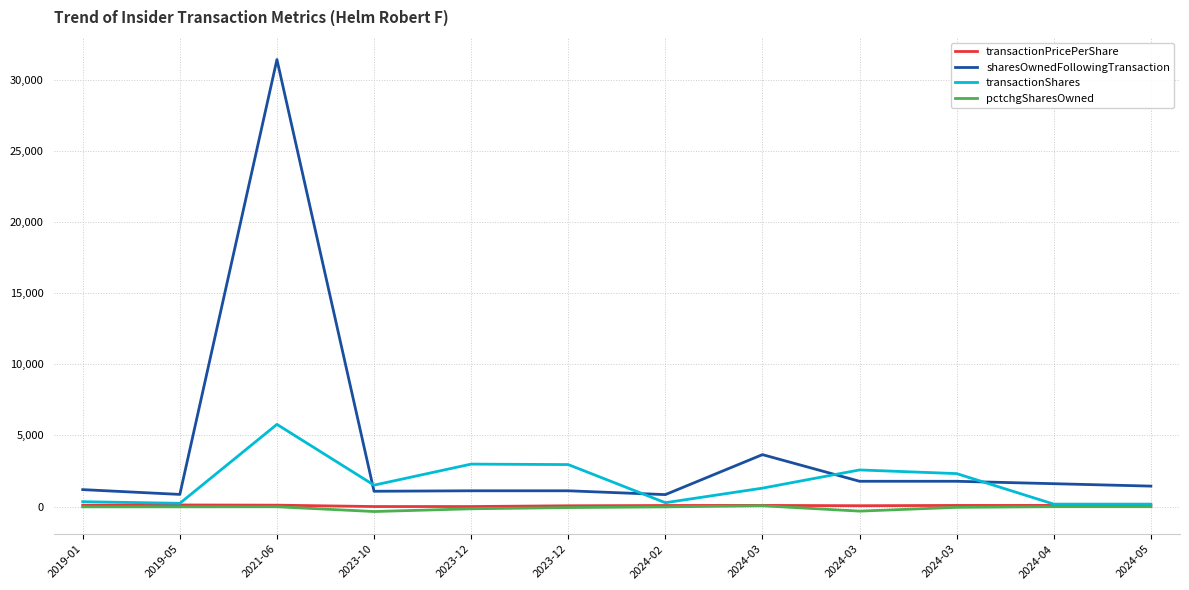

List the series in order of their peak value, lowest first.

pctchgSharesOwned, transactionPricePerShare, transactionShares, sharesOwnedFollowingTransaction